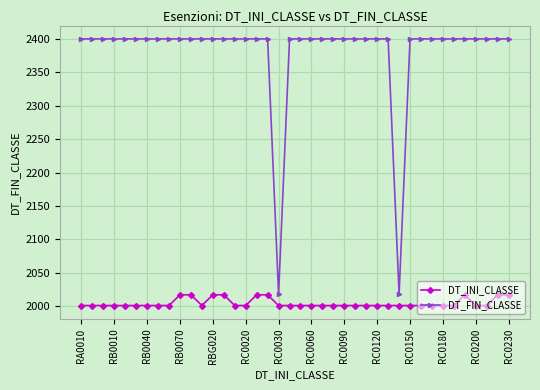

True or false: DT_INI_CLASSE and DT_FIN_CLASSE cross at least once.

False